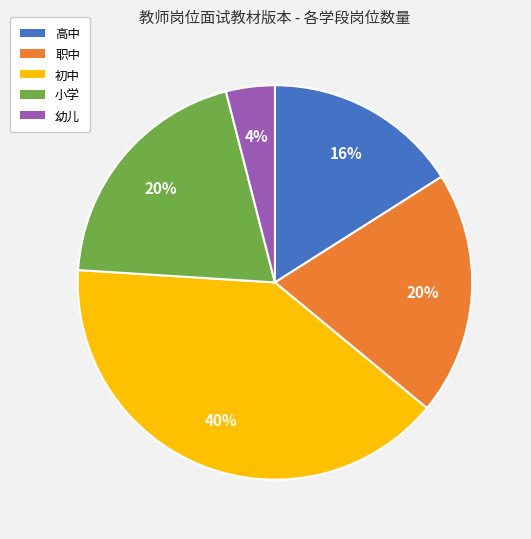

Between 幼儿 and 初中, which is larger?

初中